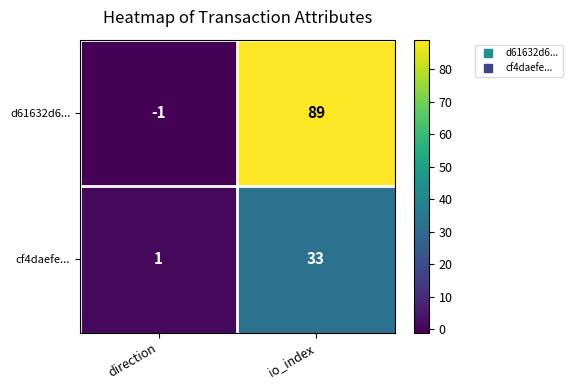

What is the greatest value displayed?

89